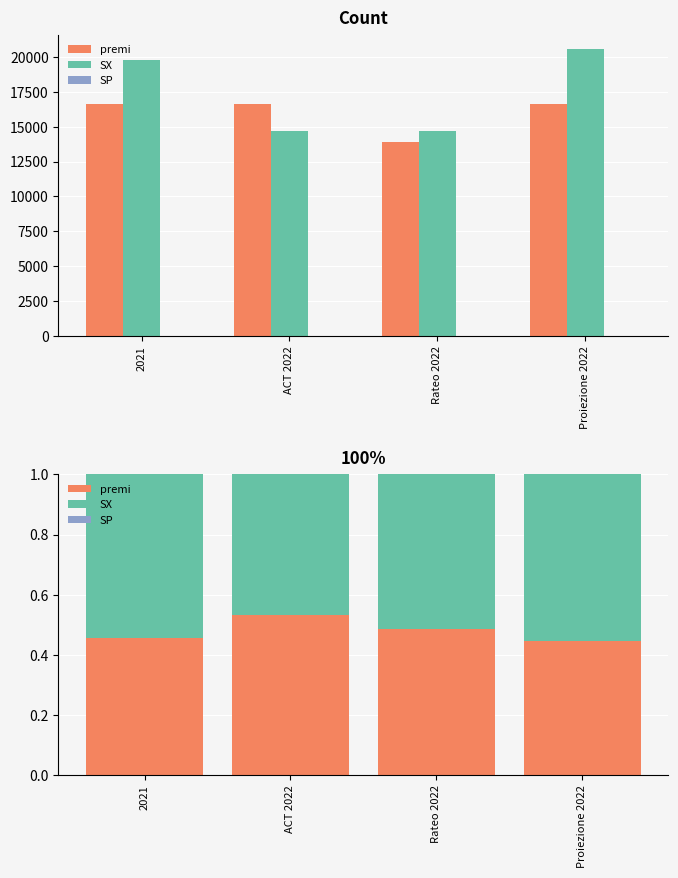

Between 2021 and Rateo 2022, which series saw the biggest shift?

SX